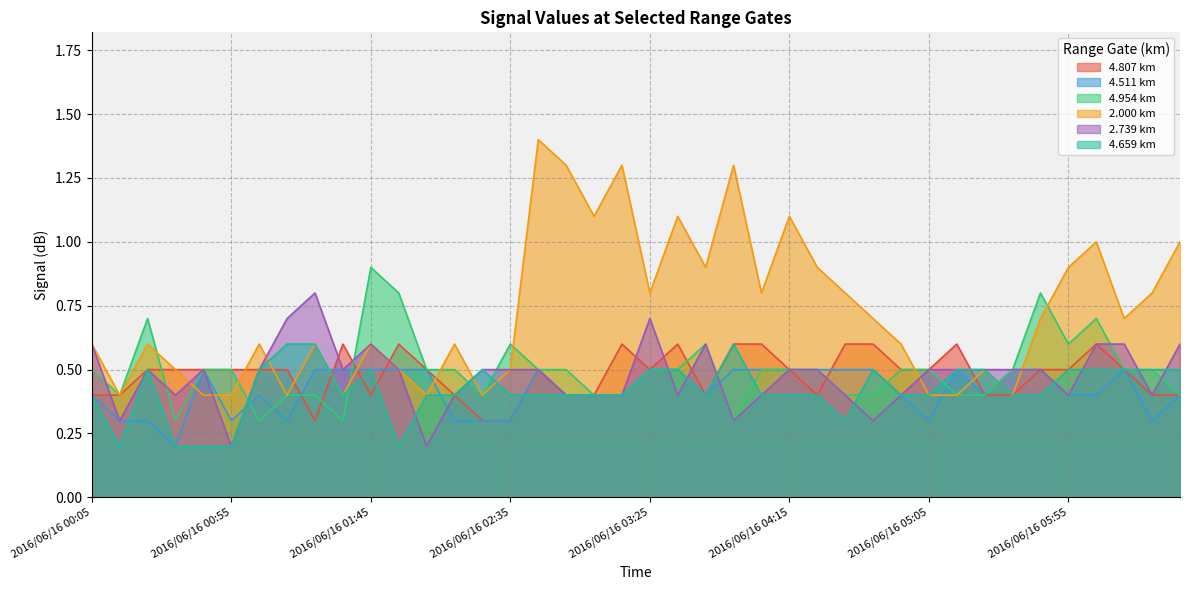

How many 2.739 values are between 0 and 1?

40